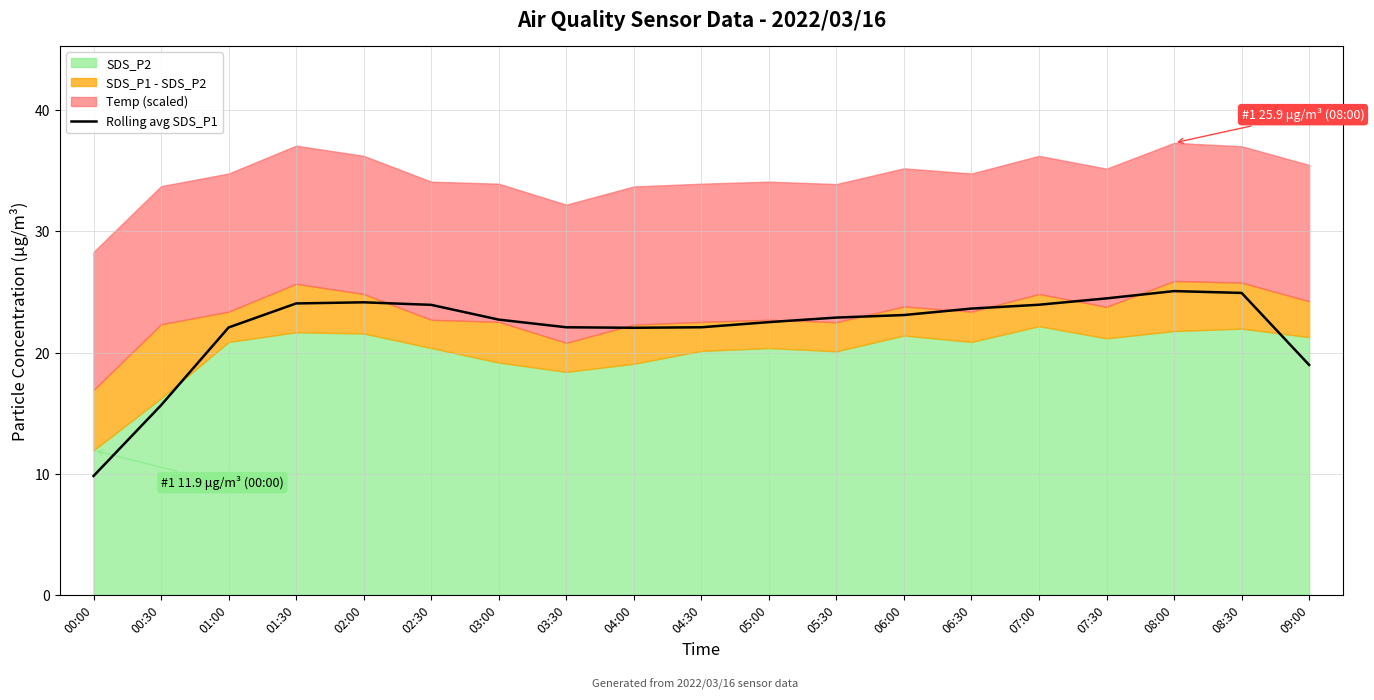

What is the highest value of the Rolling avg SDS_P1 series?

25.1